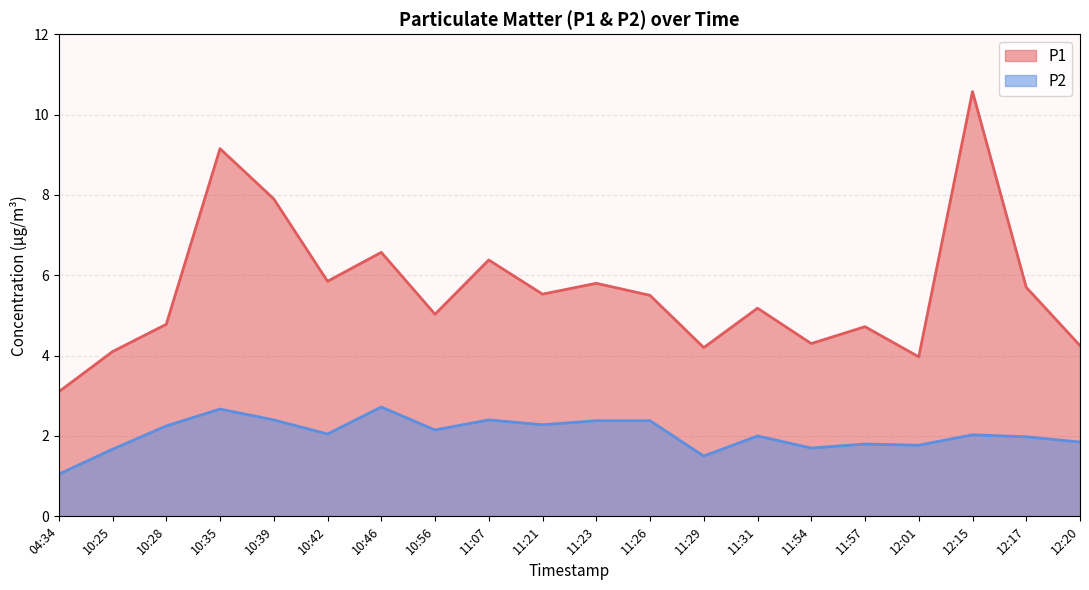

True or false: P2 has more than 2 points higher than both neighbors.

True